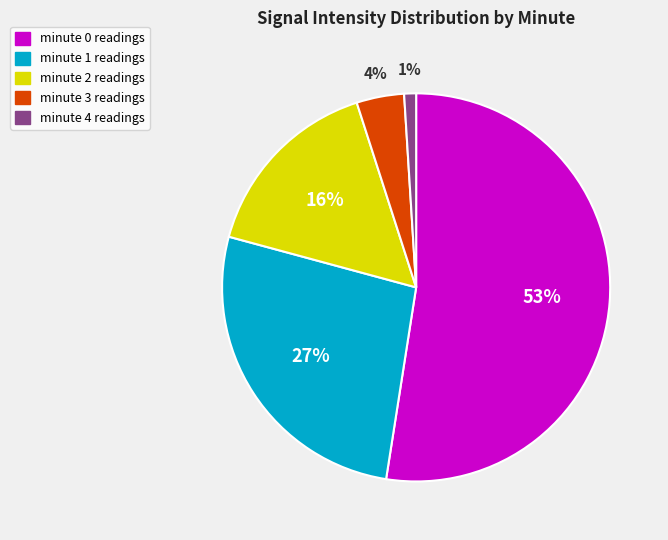

Is it true that minute 3 is 11% of the pie?

False